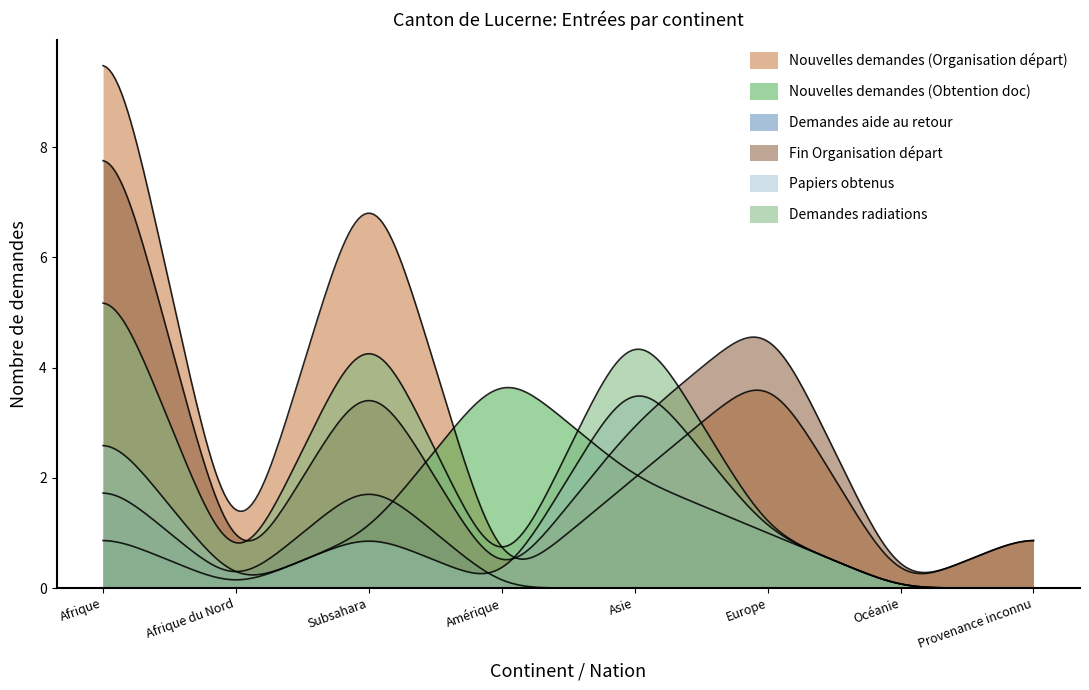

What is the sum of all Nouvelles demandes (Obtention doc) values?

9